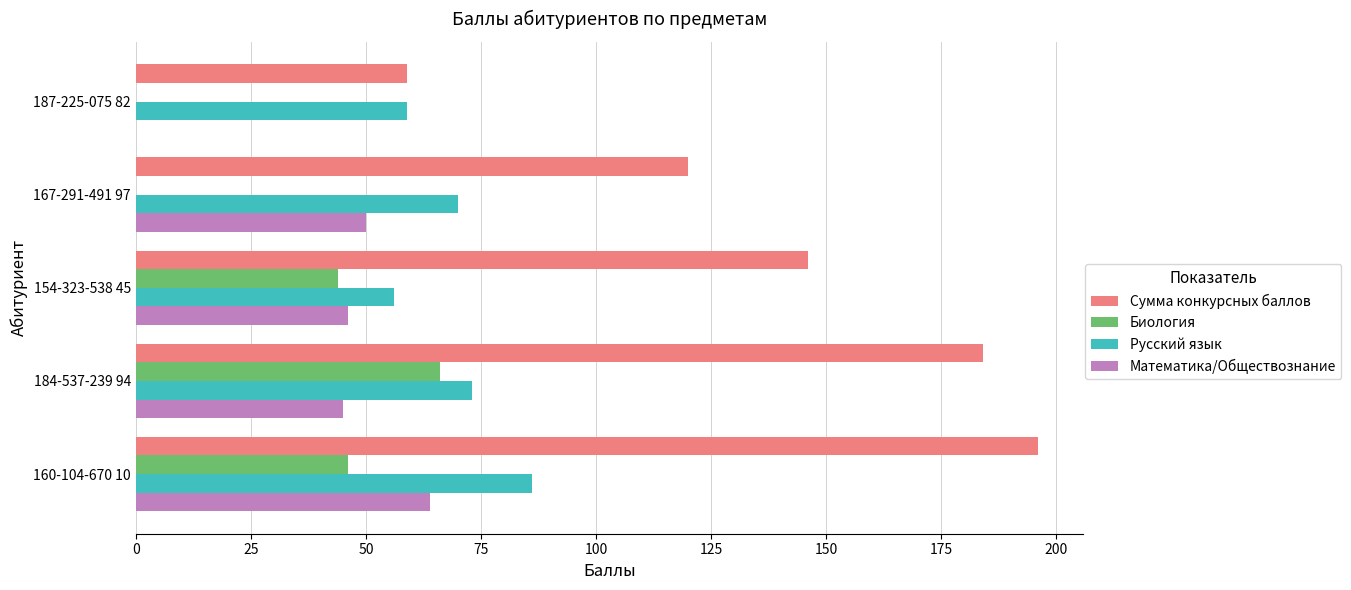

Which series has the largest total across all categories?

Сумма конкурсных баллов